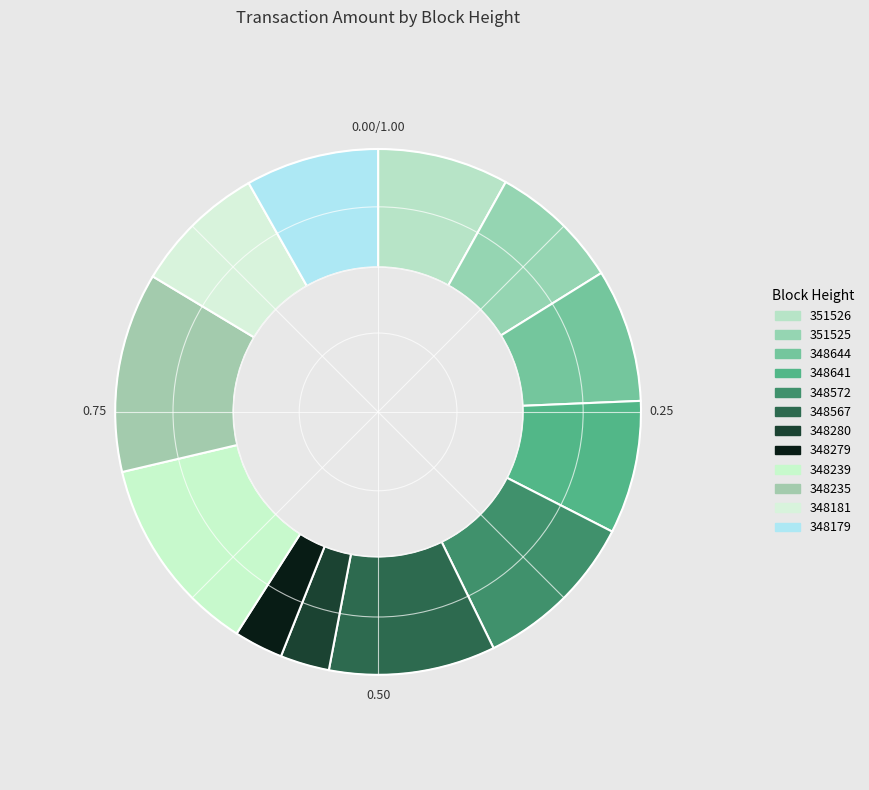

True or false: 351525 accounts for 8% of the total.

True